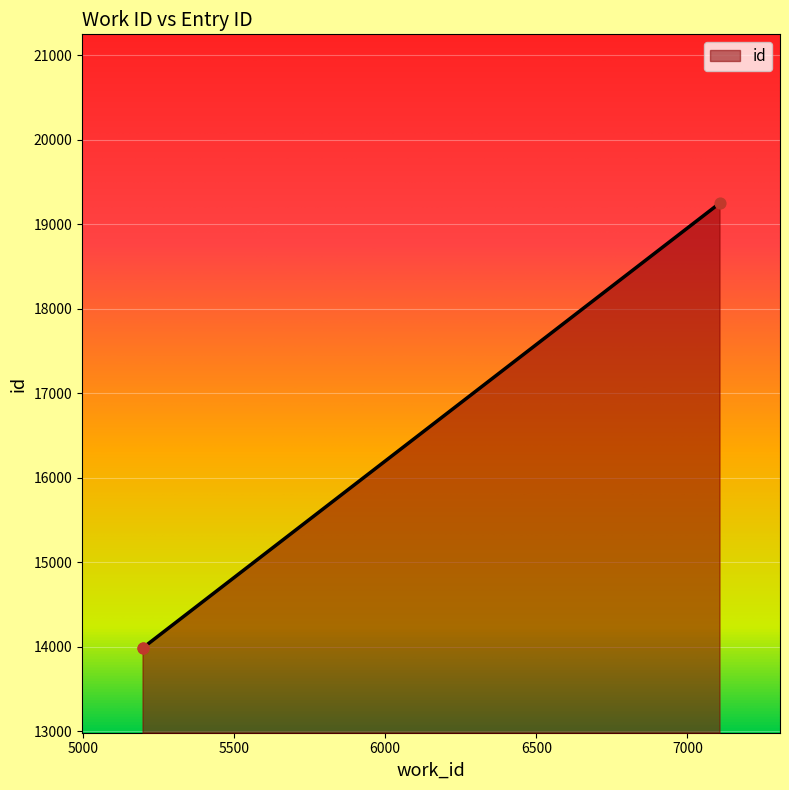

What is the ratio of the value at 5198 to the value at 7106?

0.7